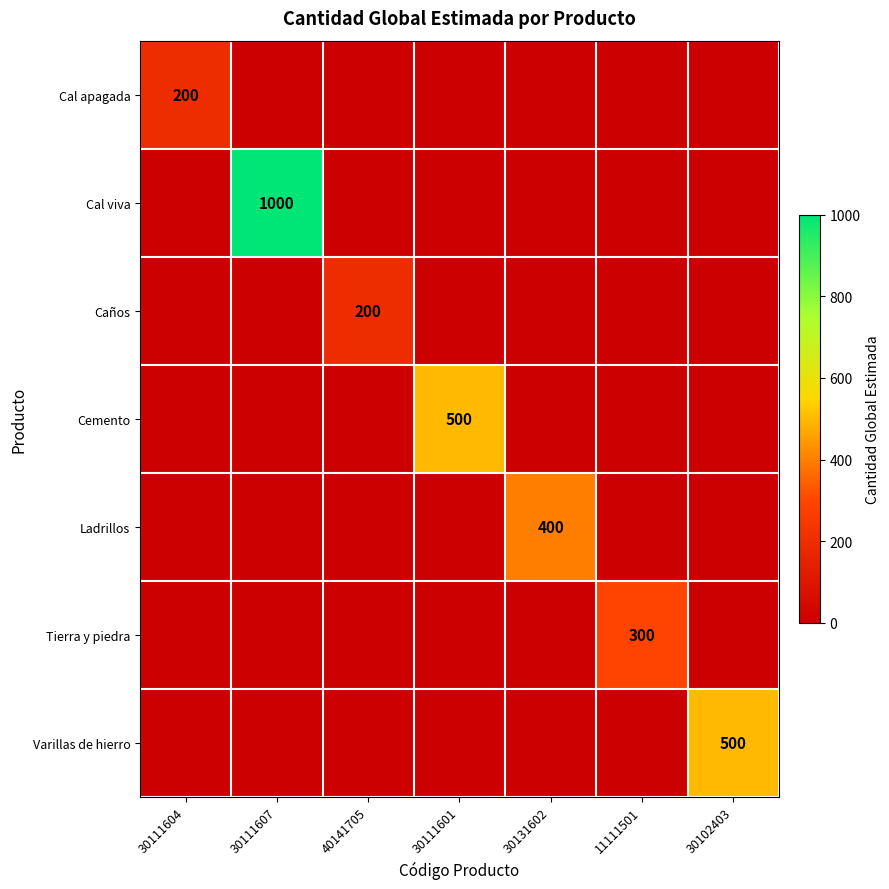

True or false: Cal apagada has a value of 103 at 30111604.

False